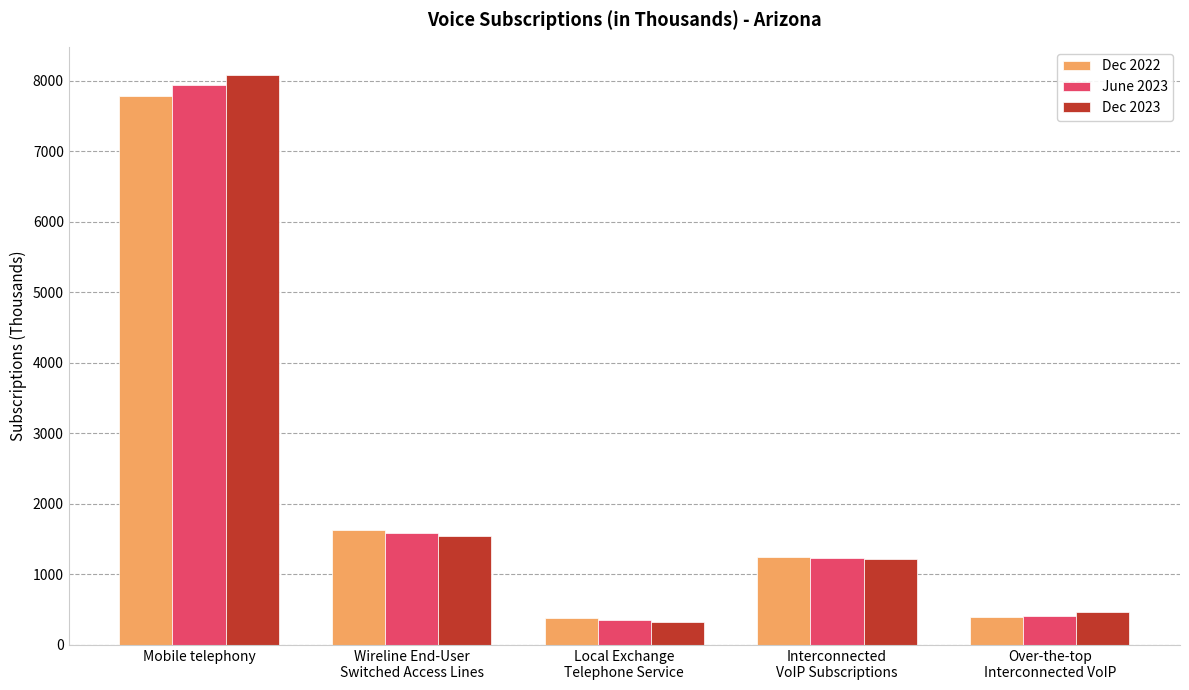

How many data points does each series have?

5